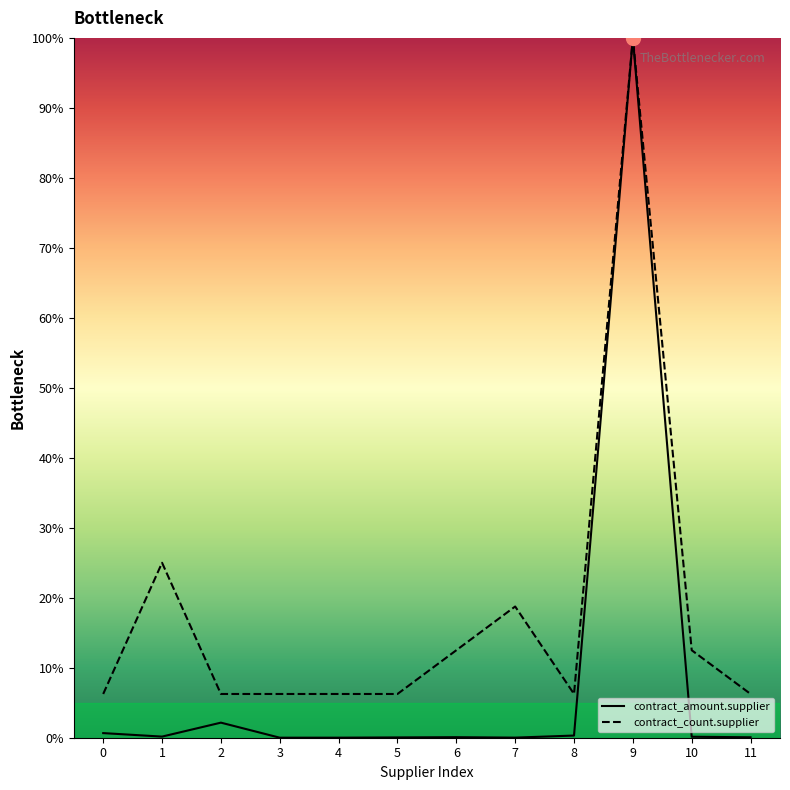

Rank the series by their average value, from highest to lowest.

contract_count.supplier, contract_amount.supplier